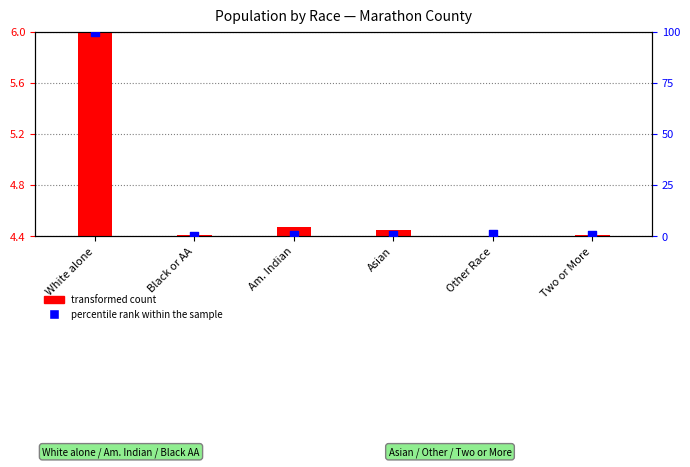

At how many categories does at least one series exceed 27?

1